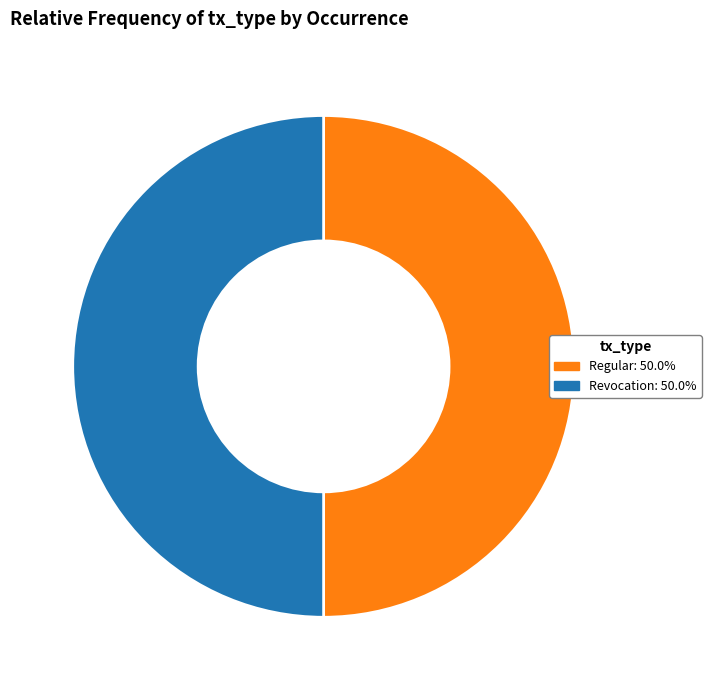

What is the ratio of the value at Revocation: 50.0% to the value at Regular: 50.0%?

1.0